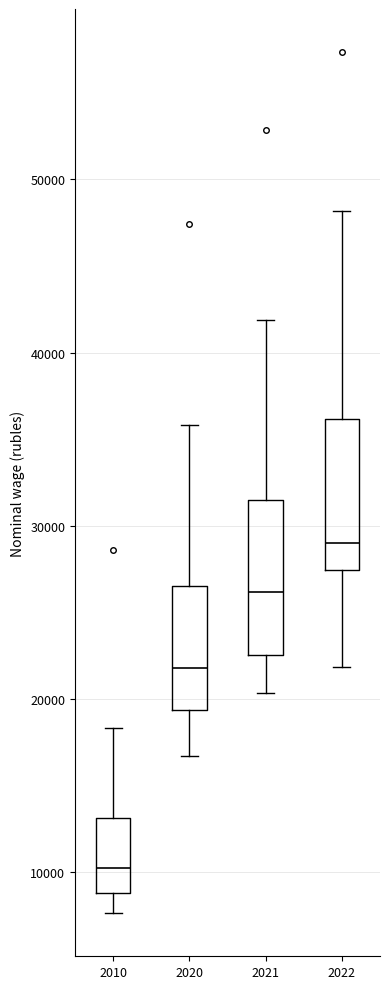

Reading left to right, read every box against the y-axis: the position of its median line, the range the box covers, and the ends of its whiskers. The values are not printed on the chart, so give them approximately, as read against the axis.

2010: median 10000, box 9000 to 13000, whiskers 8000 to 18000
2020: median 22000, box 19000 to 27000, whiskers 17000 to 36000
2021: median 26000, box 23000 to 32000, whiskers 20000 to 42000
2022: median 29000, box 27000 to 36000, whiskers 22000 to 48000